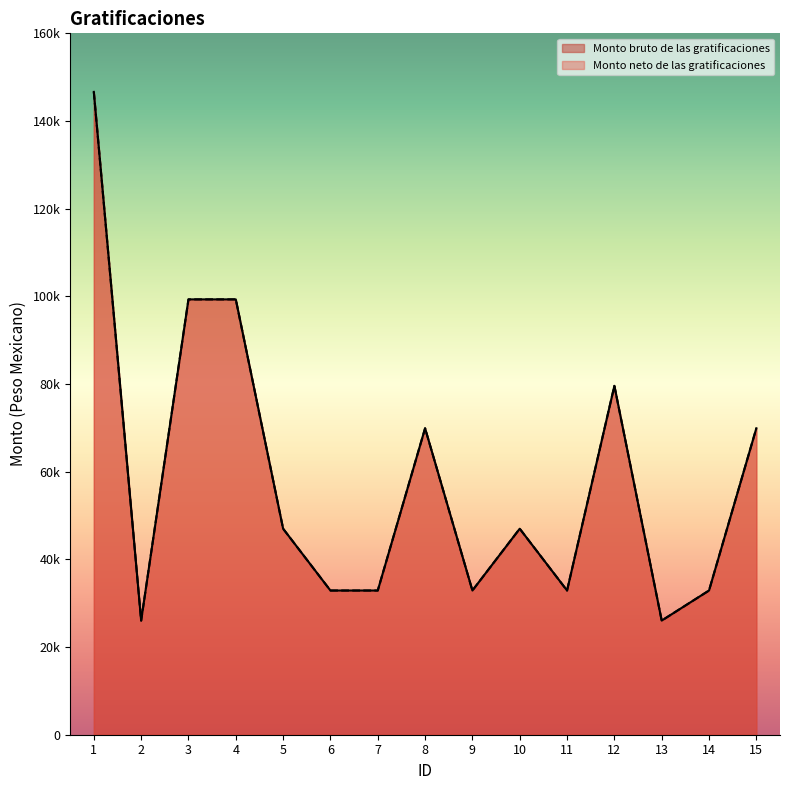

How many interior local peaks does the Monto bruto de las gratificaciones series have?

3